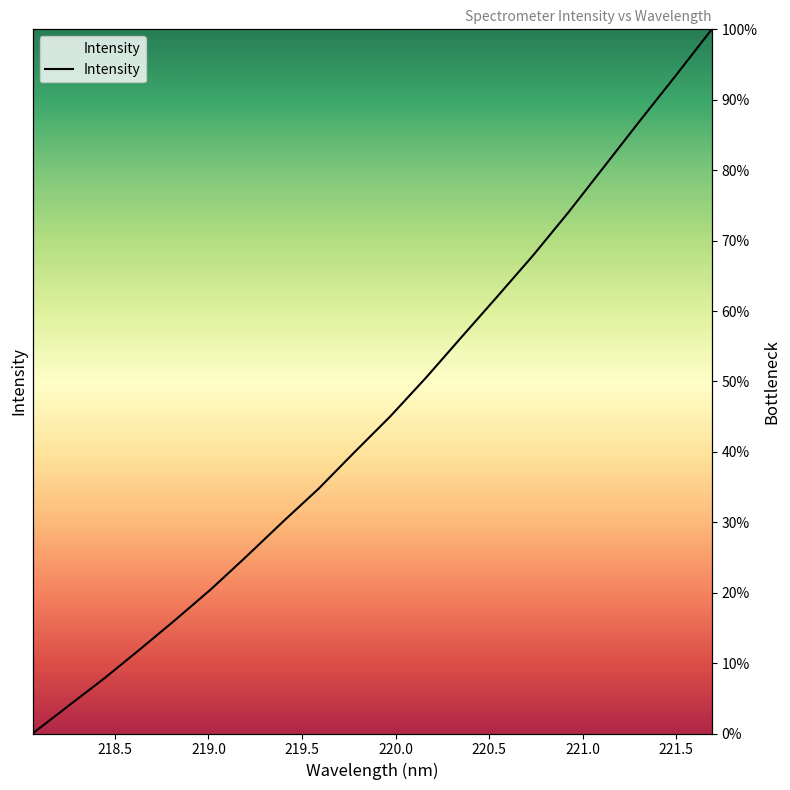

What position from the right is 219.5?

17